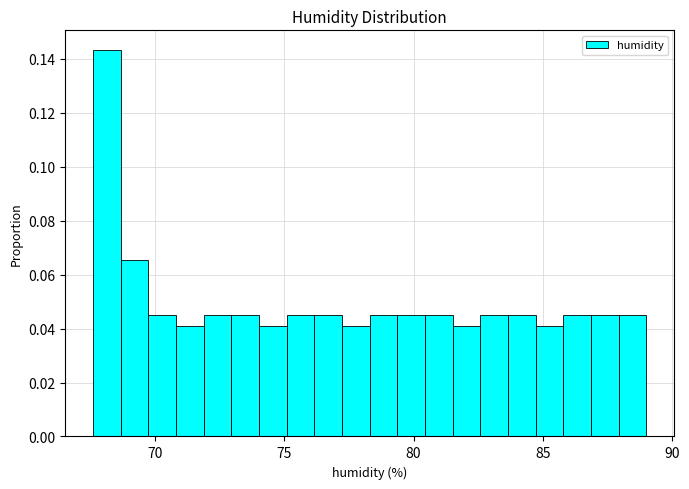

Around what value on the x-axis is the tallest bar? Give the approximate position of its centre, as read against the axis.

68.0